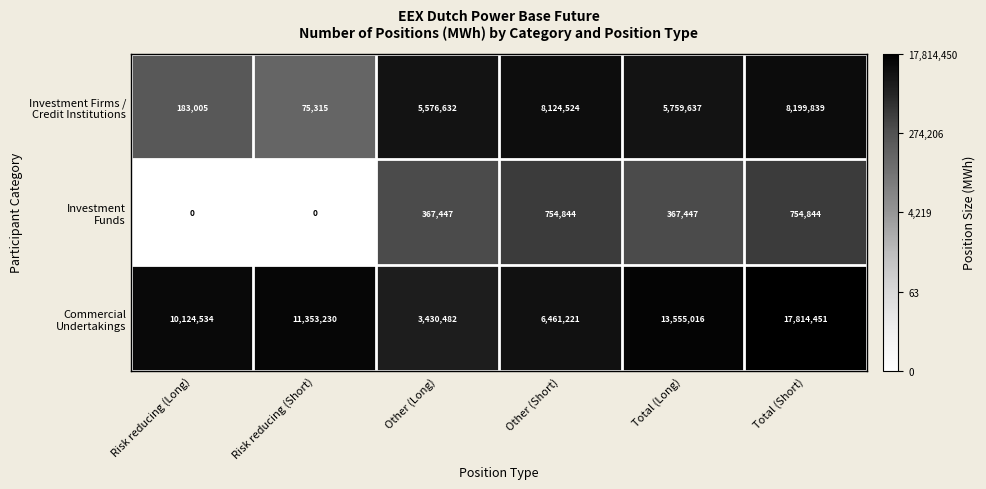

Which label corresponds to the largest value in the chart?

Total (Short)